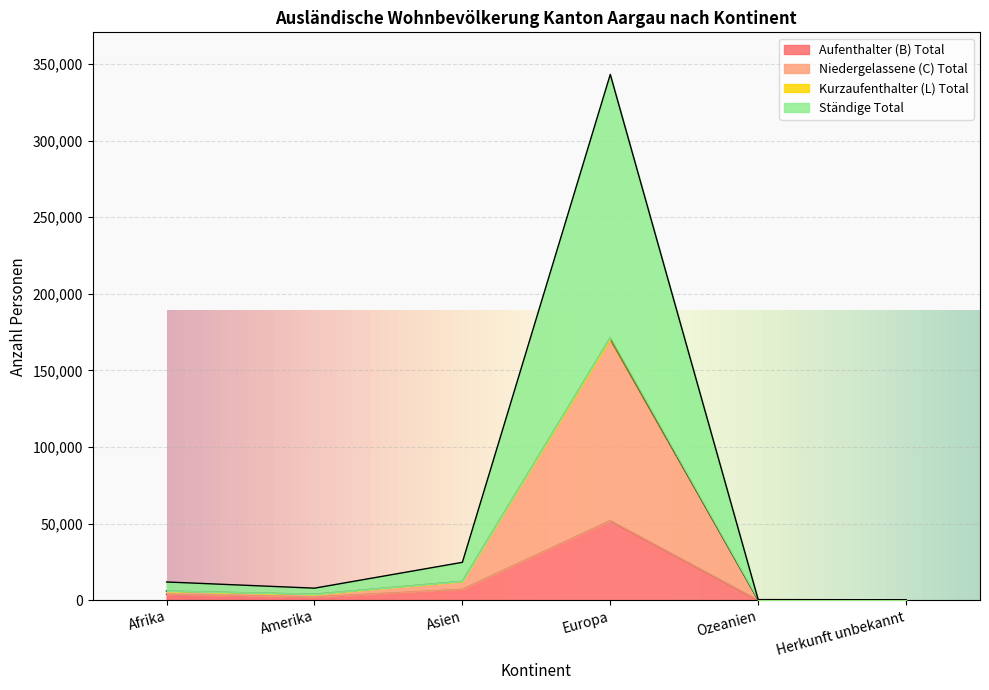

True or false: Aufenthalter (B) Total has a value of 2127 at Amerika.

True